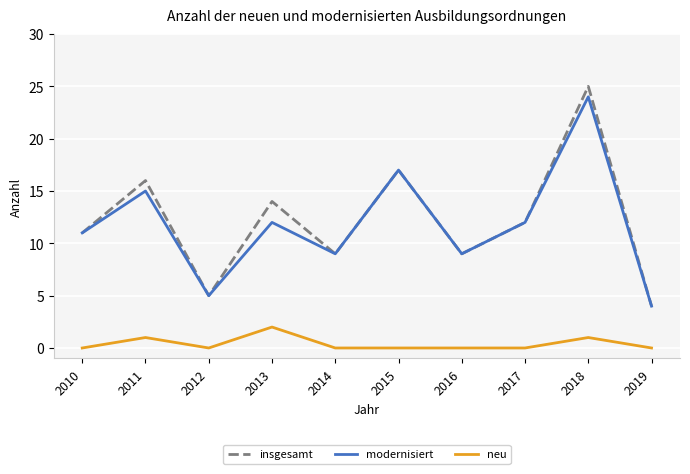

What is the total value across all series at 2017?

24